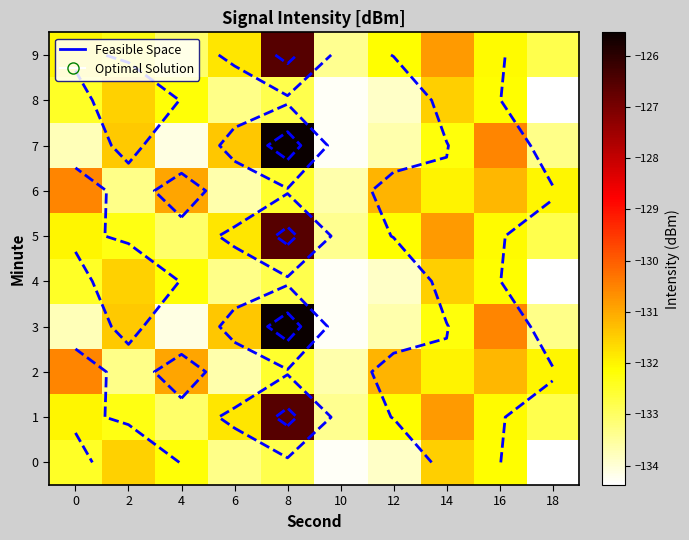

Rank the categories by 7 value from lowest to highest.

10, 4, 0, 12, 18, 14, 2, 6, 16, 8